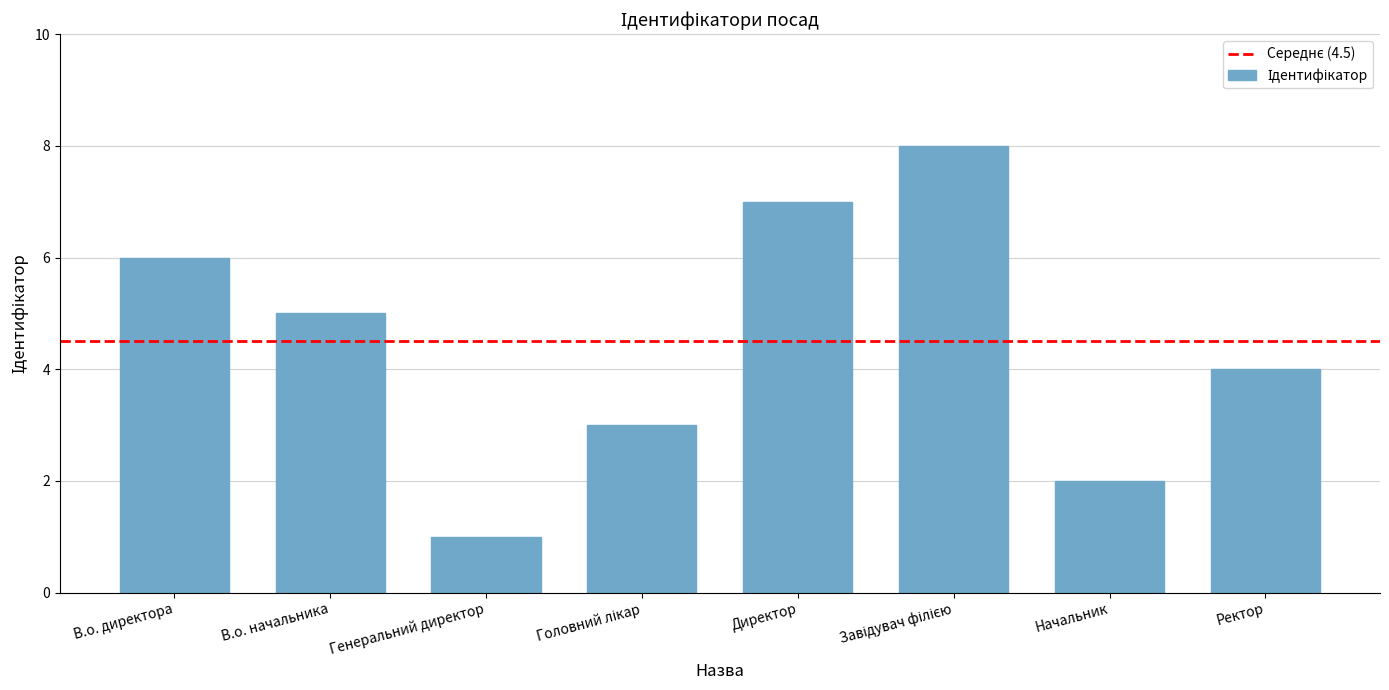

How many bars are there in total?

8